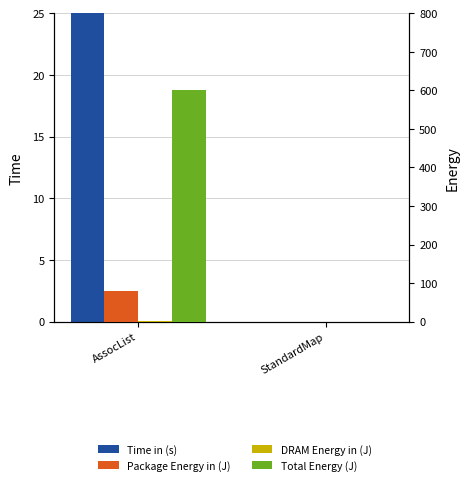

At which category does the chart reach its minimum across all series?

StandardMap